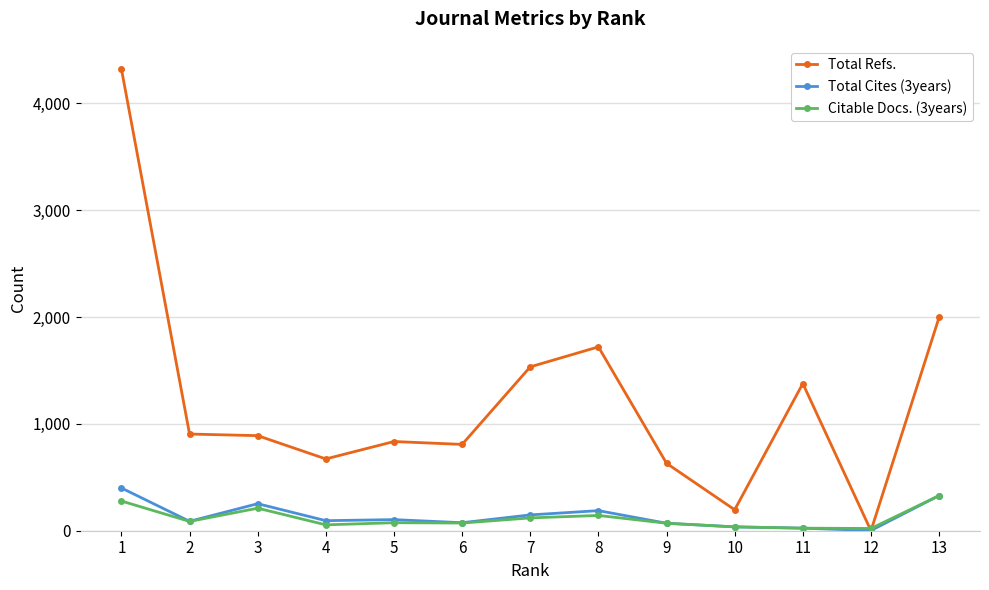

The value of Citable Docs. (3years) at 10 is 36. True or false?

True